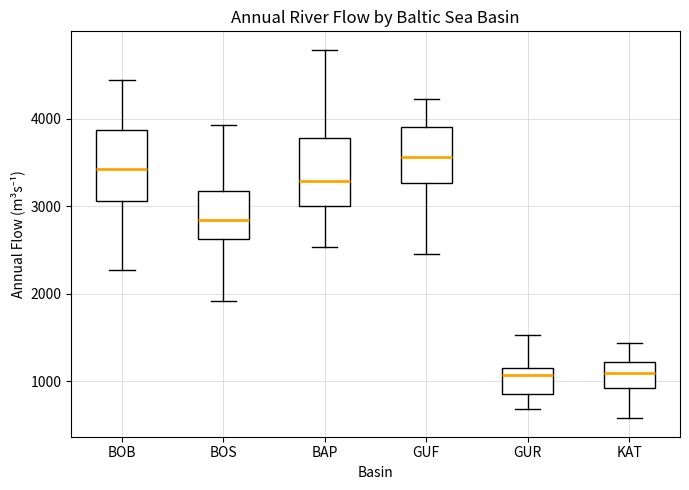

Which box's median line is the highest?

GUF